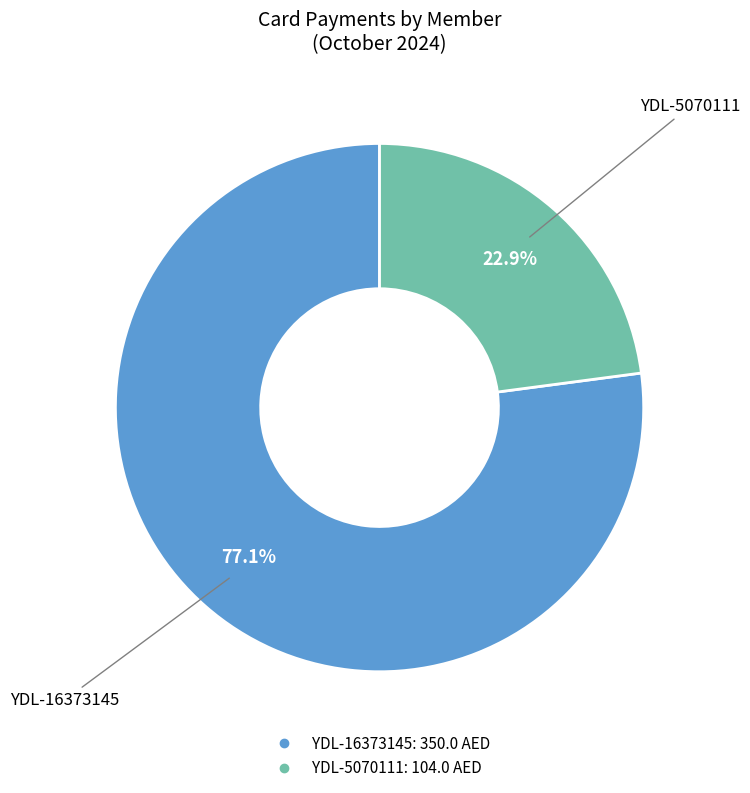

True or false: YDL-16373145 accounts for 77% of the total.

True